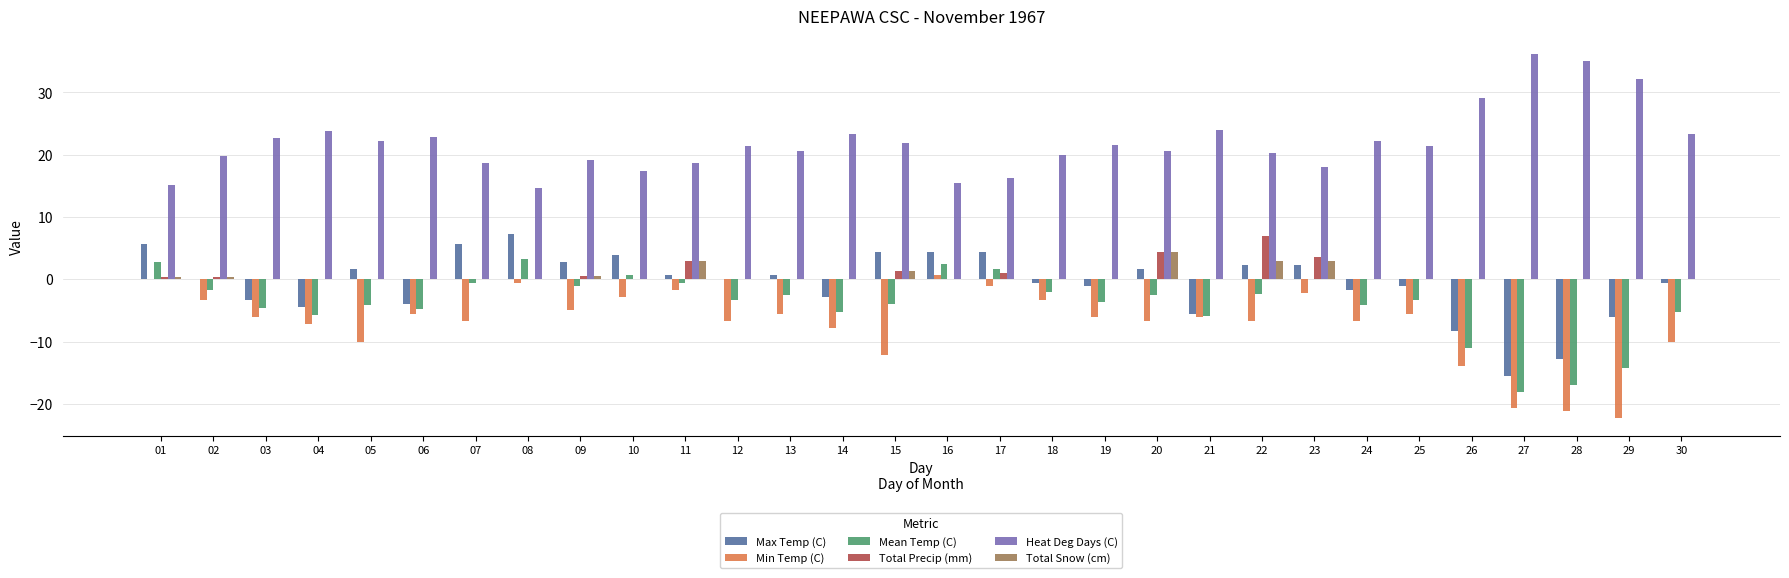

Are the bars grouped side by side (vs. stacked)?

Yes